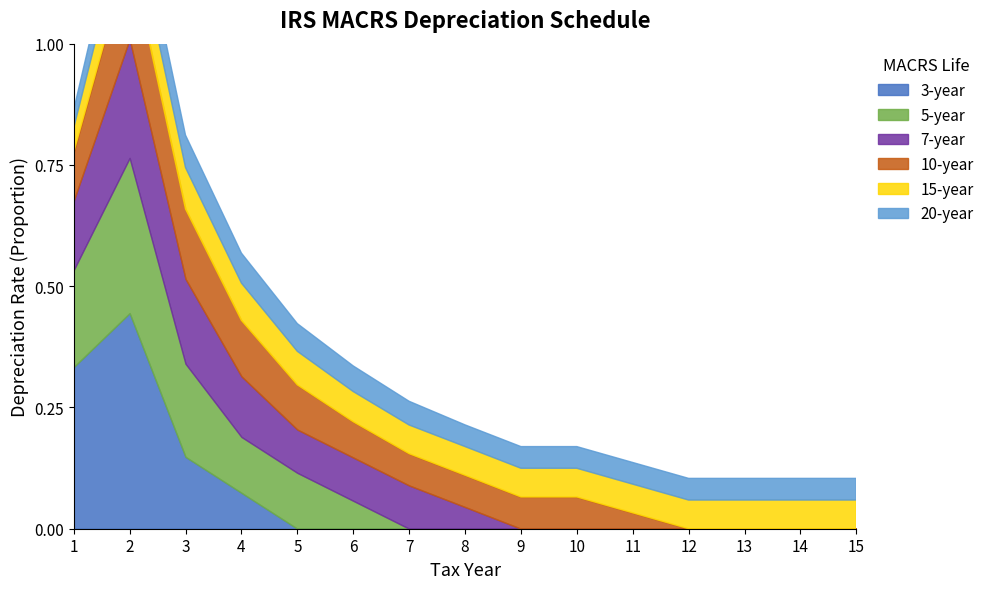

Which category has the lowest value across all series?

5